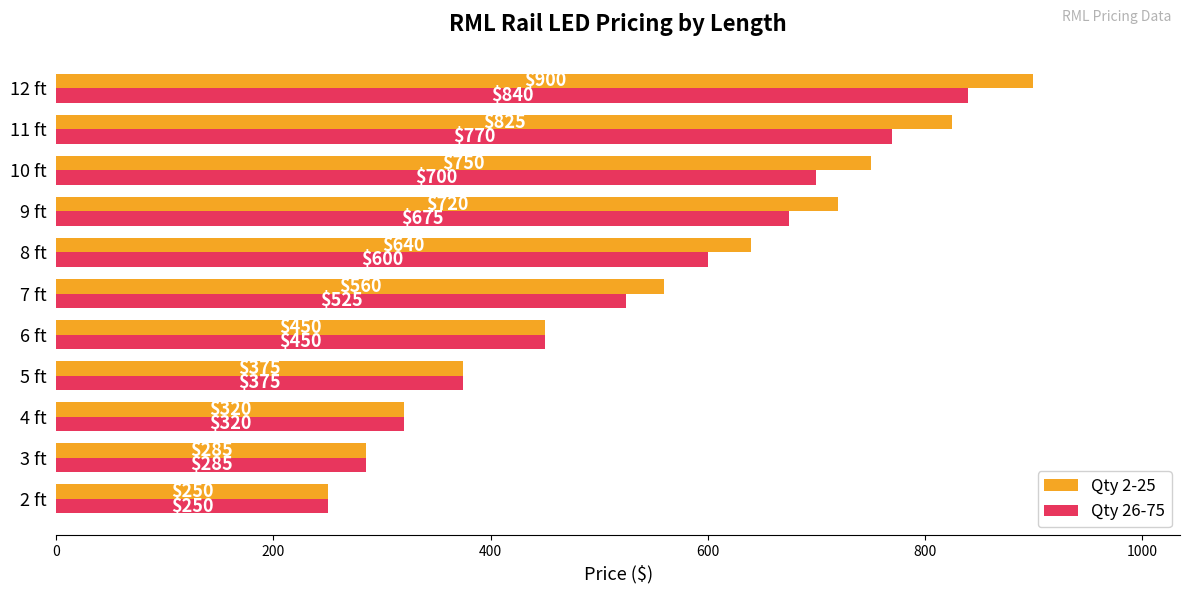

How many categories are shown in the chart?

11